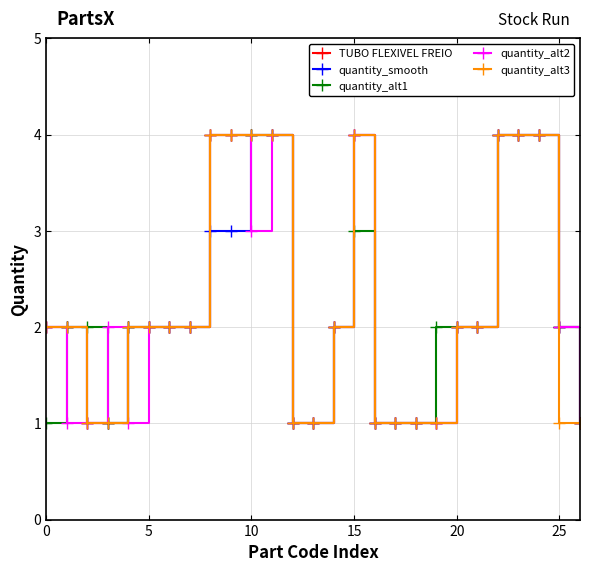

What is the greatest value displayed?

4